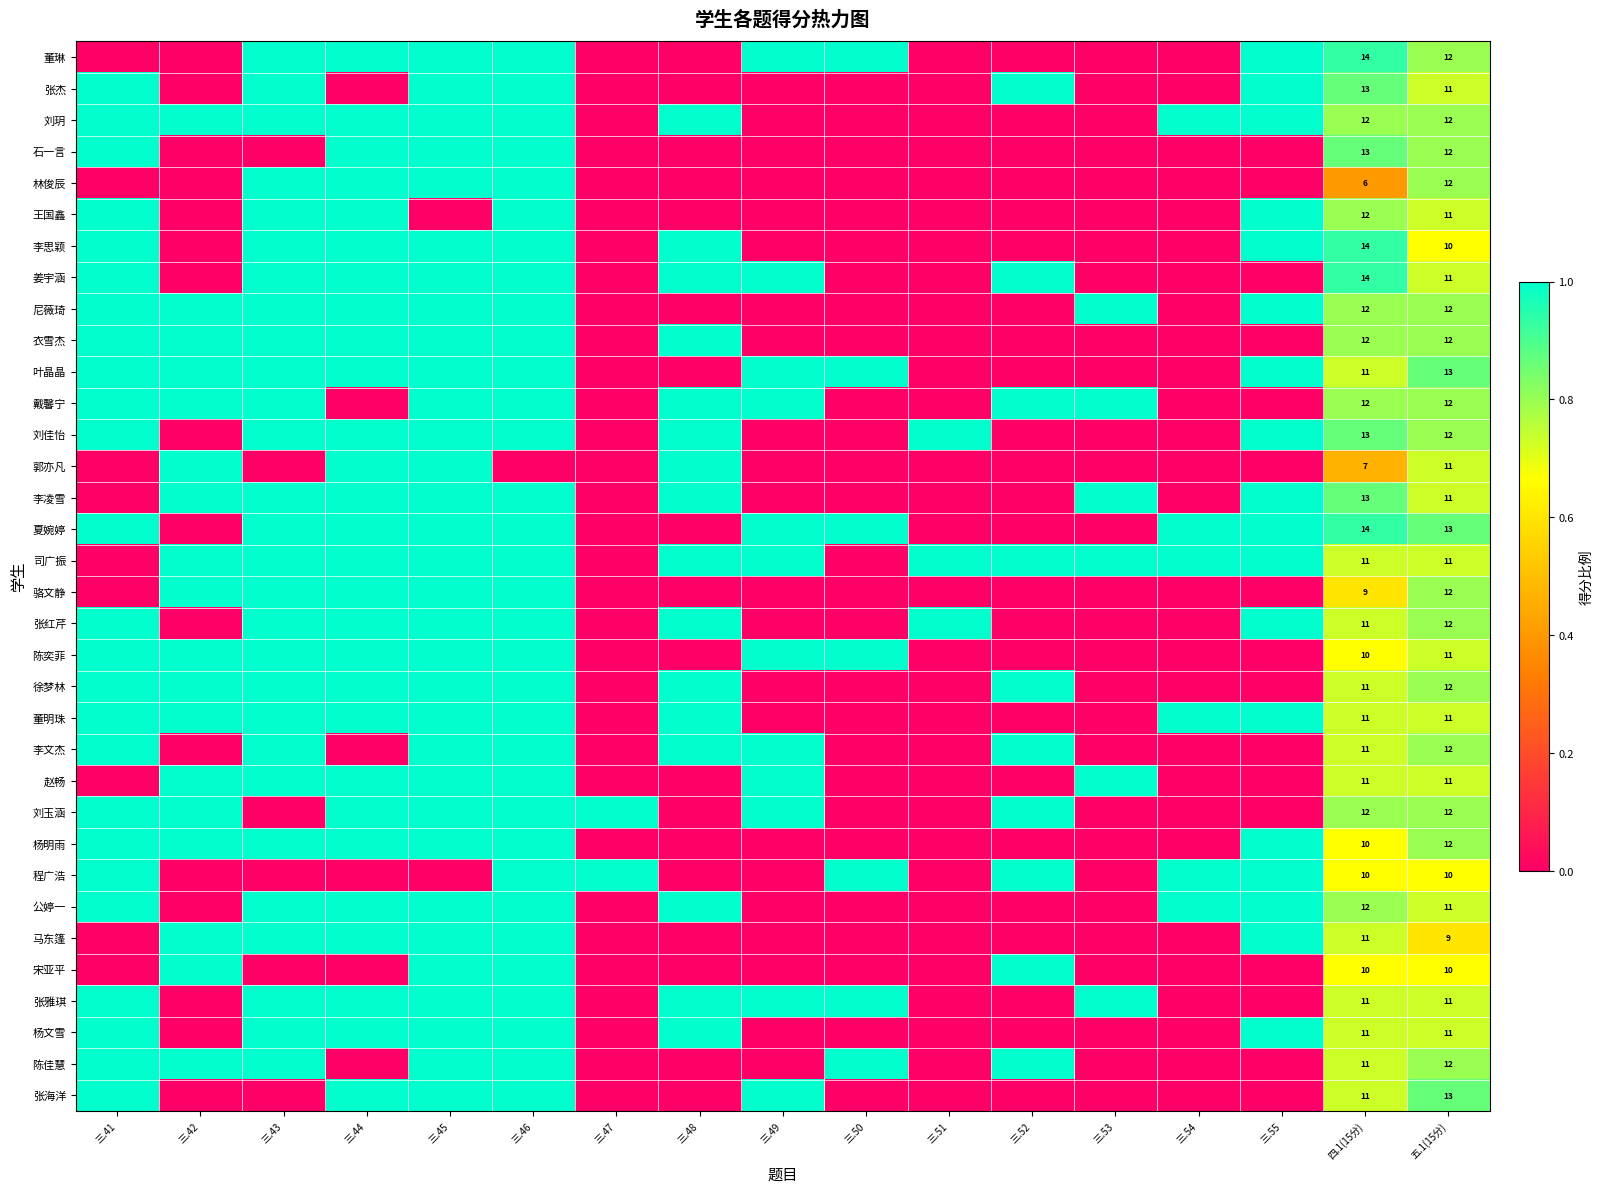

The value of 王国鑫 at 四.1(15分) is 12. True or false?

True